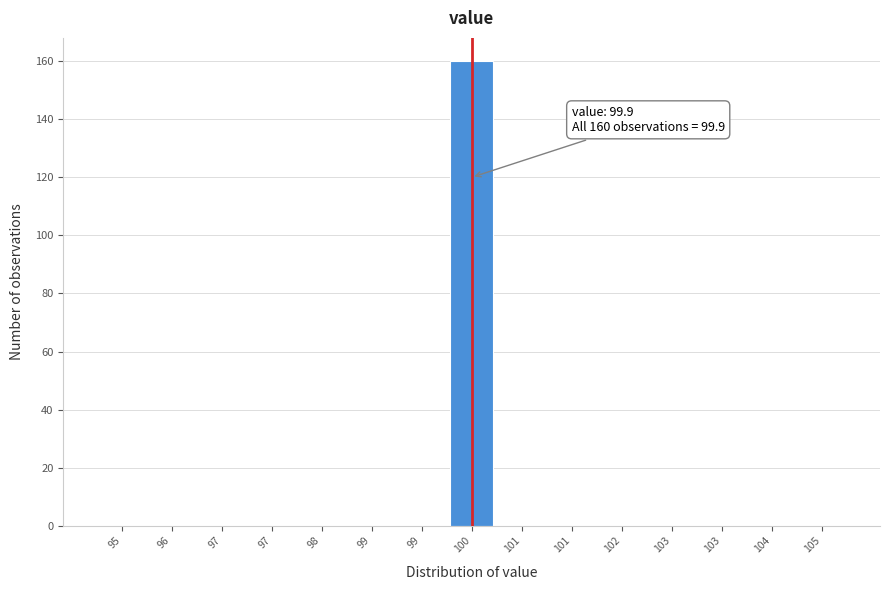

How many distinct data groups are displayed?

1